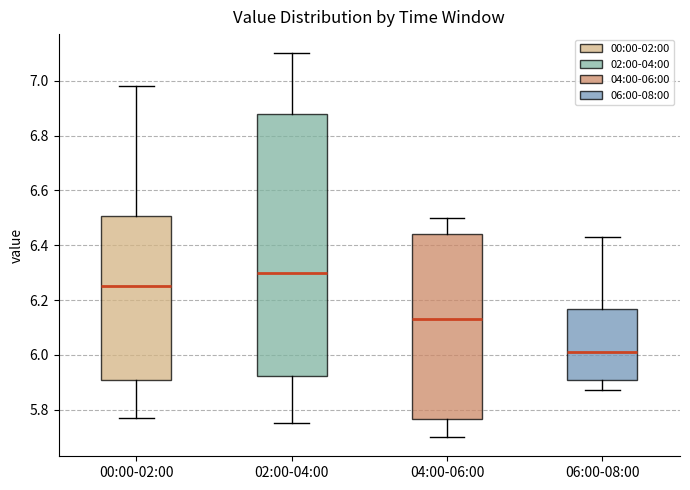

Reading left to right, read every box against the y-axis: the position of its median line, the range the box covers, and the ends of its whiskers. The values are not printed on the chart, so give them approximately, as read against the axis.

00:00-02:00: median 6.26, box 5.90 to 6.50, whiskers 5.78 to 6.98
02:00-04:00: median 6.30, box 5.92 to 6.88, whiskers 5.76 to 7.10
04:00-06:00: median 6.14, box 5.76 to 6.44, whiskers 5.70 to 6.50
06:00-08:00: median 6.02, box 5.92 to 6.16, whiskers 5.88 to 6.44